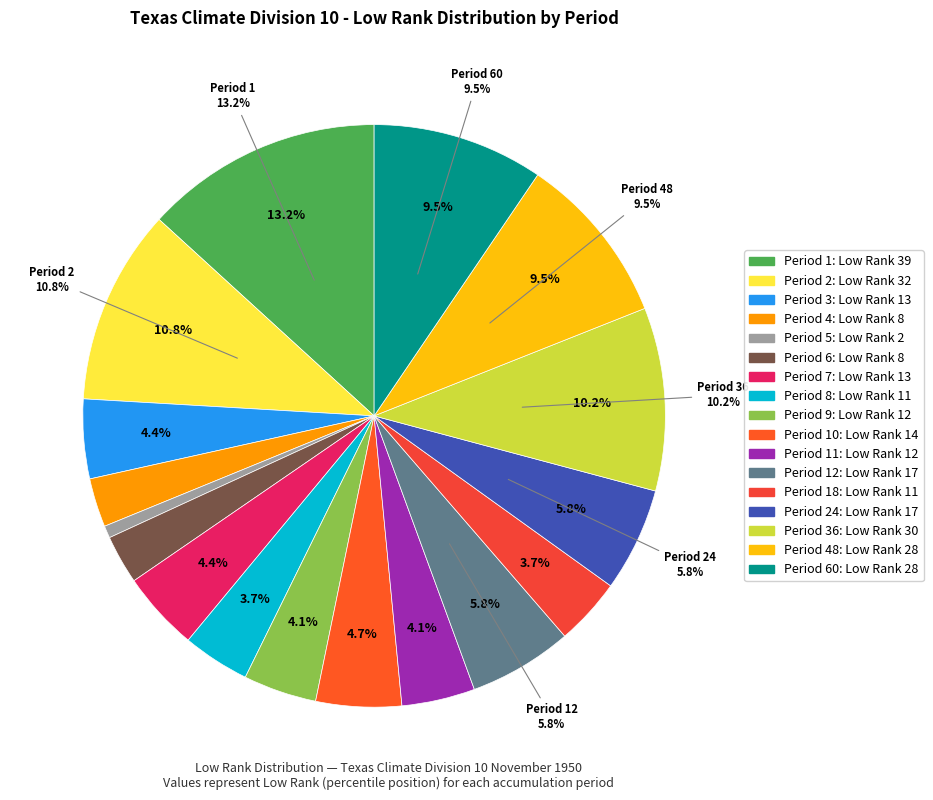

To the nearest percent, what portion does Period 36 represent?

10%